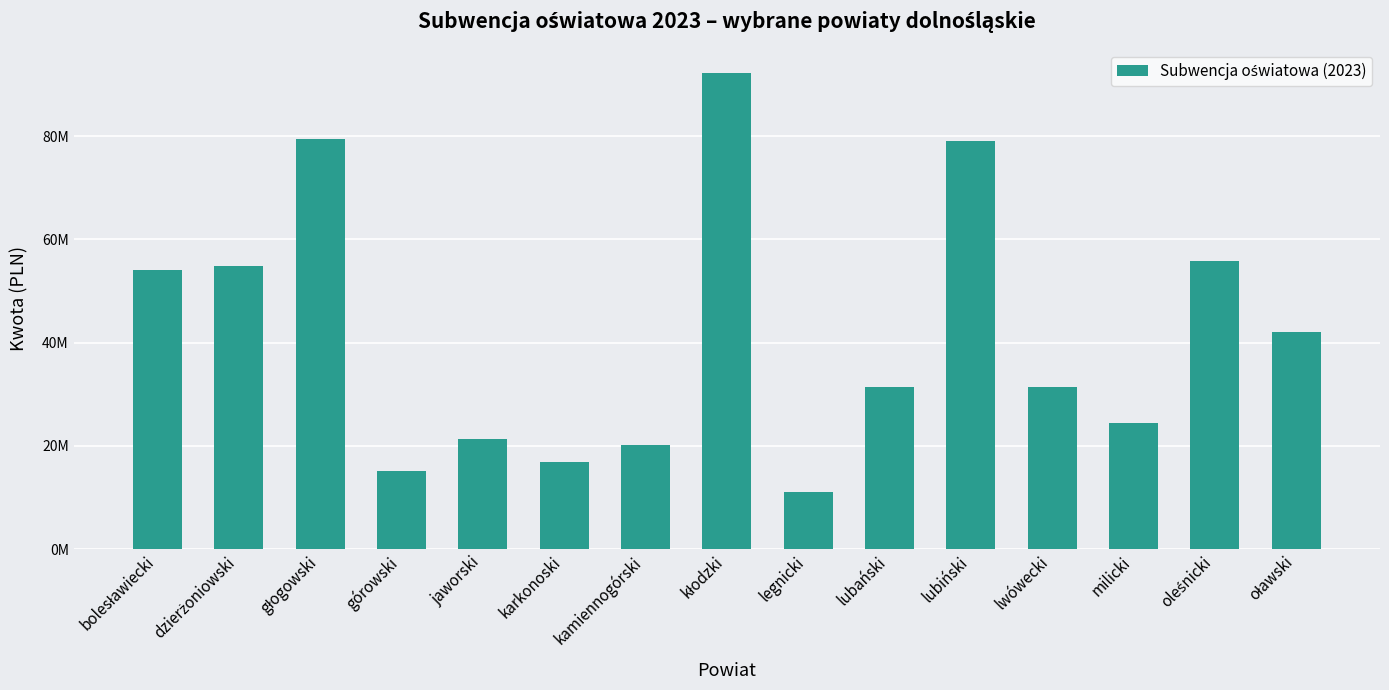

Does the chart contain any negative values?

No